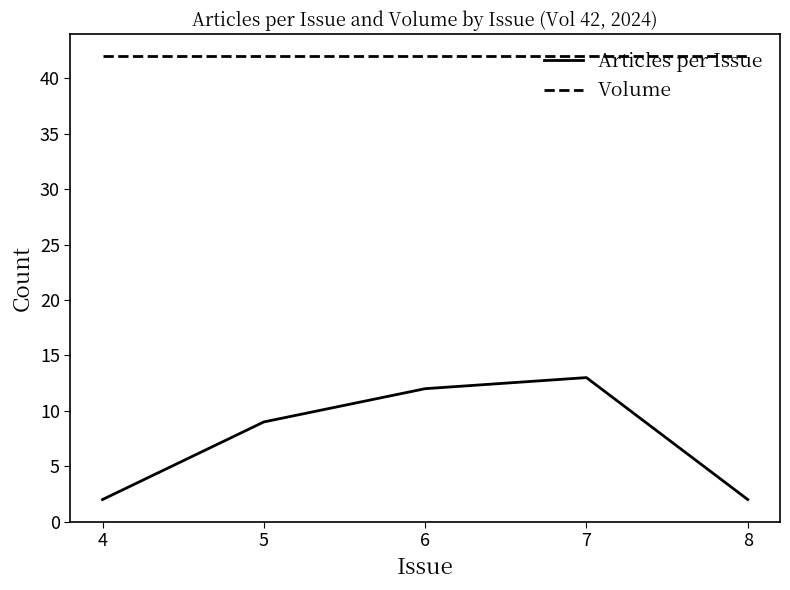

Rank the series by their maximum value, from lowest to highest.

Articles per Issue, Volume